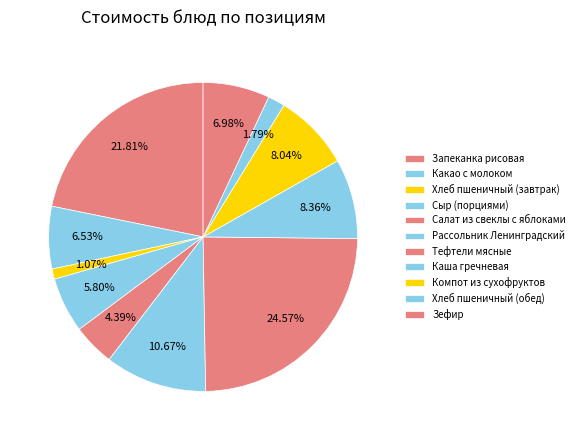

How many segments does this pie chart have?

11